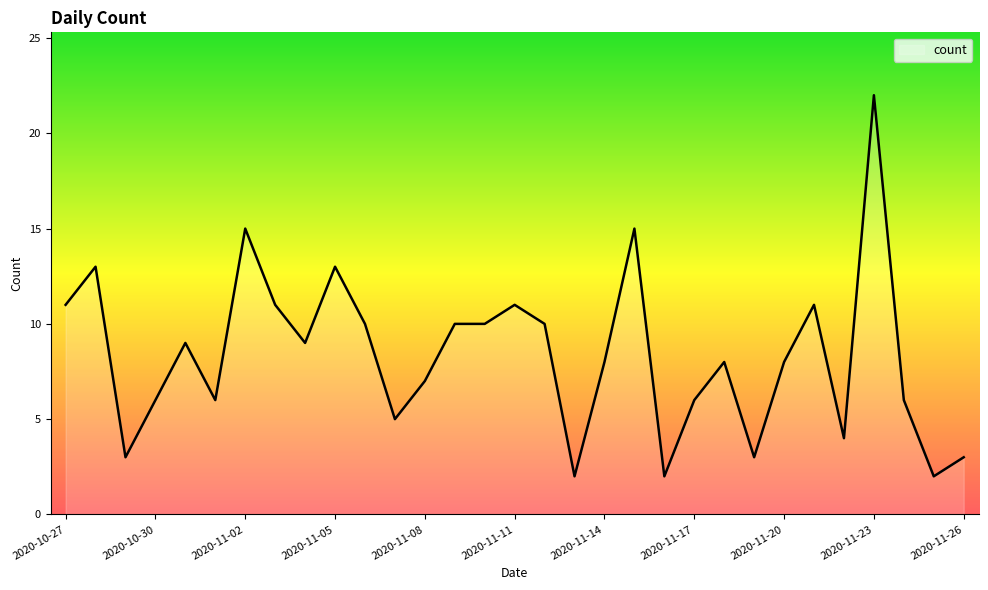

What is the maximum value shown in the chart?

22